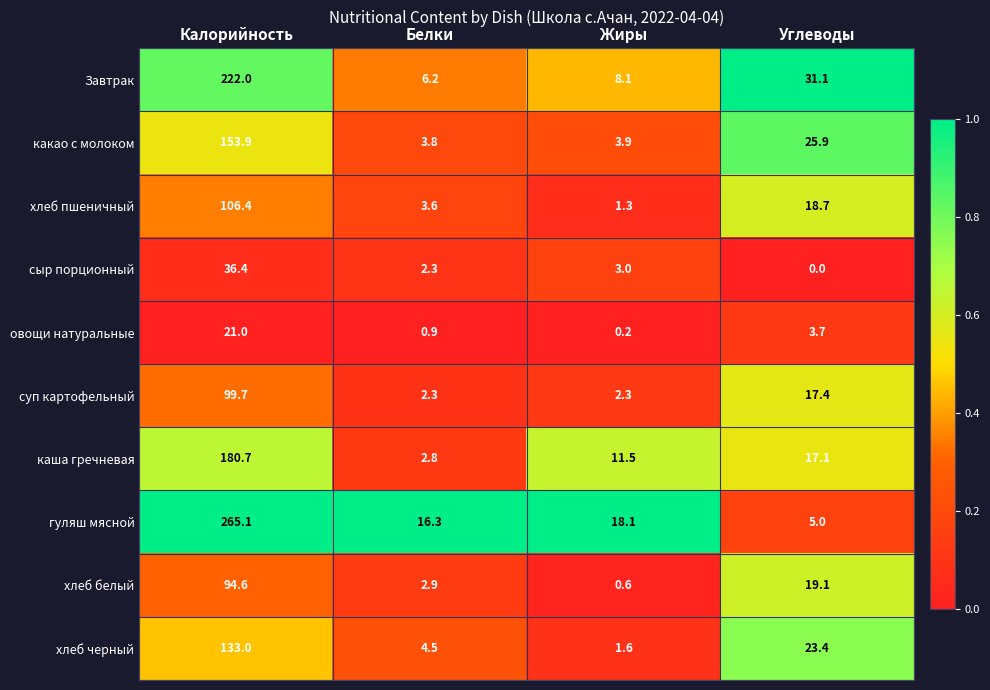

Rank the series by their maximum value, from highest to lowest.

гуляш мясной, Завтрак, каша гречневая, какао с молоком, хлеб черный, хлеб пшеничный, суп картофельный, хлеб белый, сыр порционный, овощи натуральные